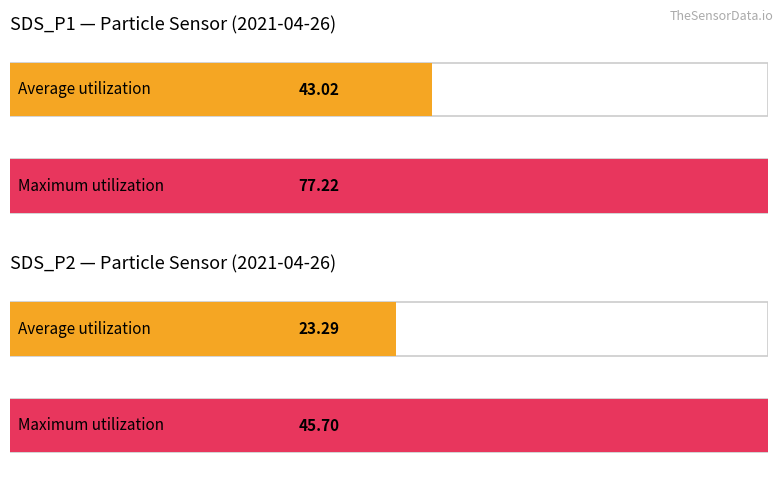

How many bars are there in each group?

2